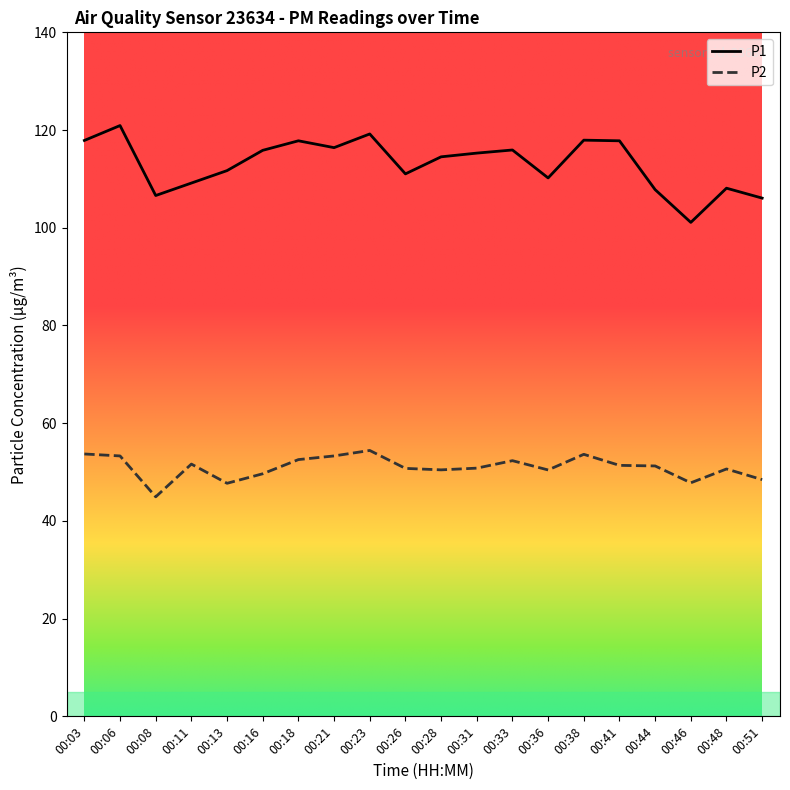

At 00:38, list the series in order from smallest to largest.

P2, P1